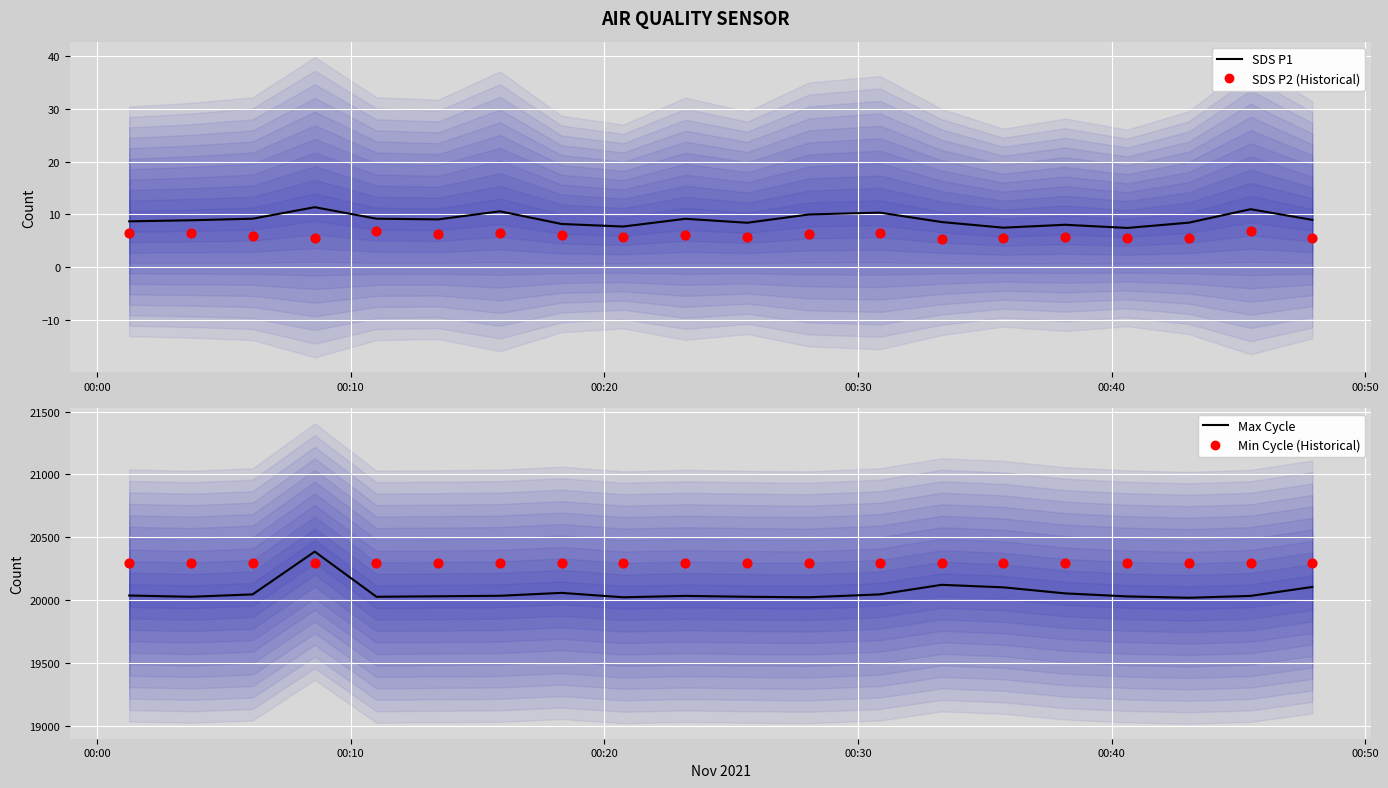

Is the value of Max Cycle at 18 greater than the value of SDS P2 (Historical) at 00:50?

Yes